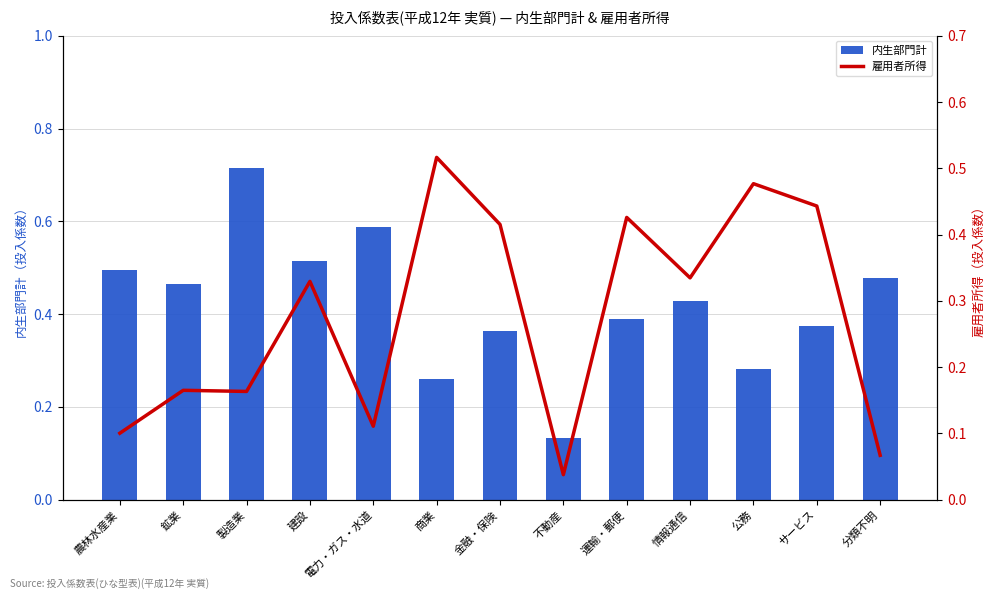

What is the minimum value for 内生部門計?

0.1